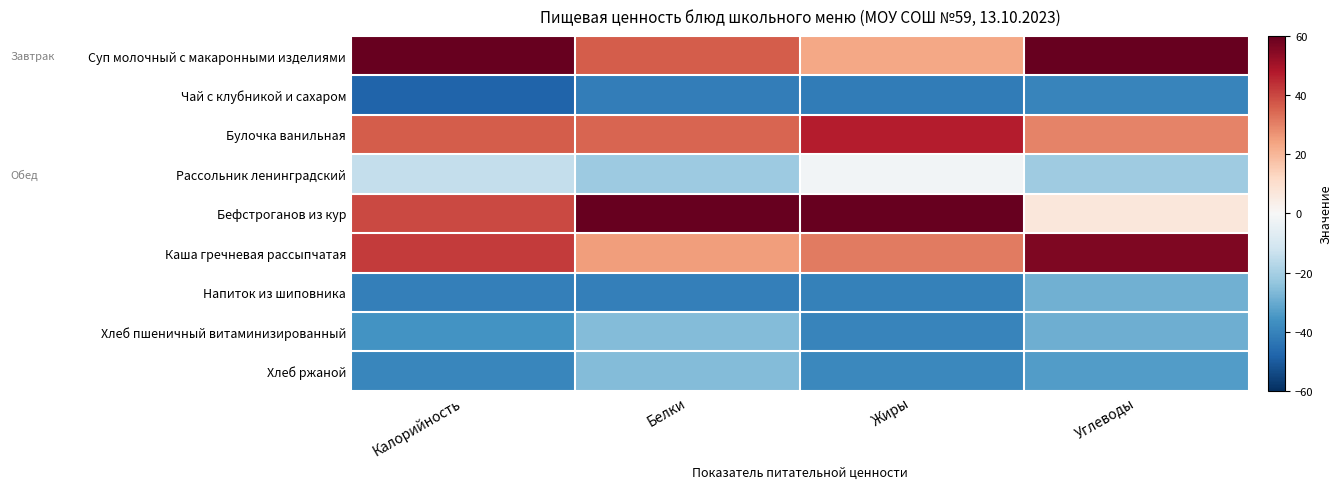

Which series changed the most between Белки and Углеводы?

Бефстроганов из кур